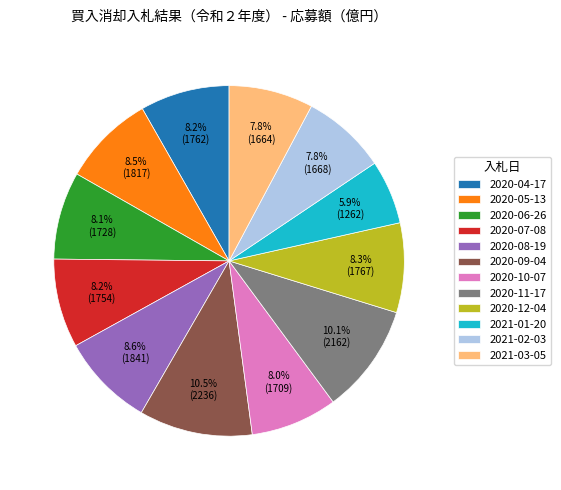

What is the ratio of the value at 2020-07-08 to the value at 2020-10-07?

1.0